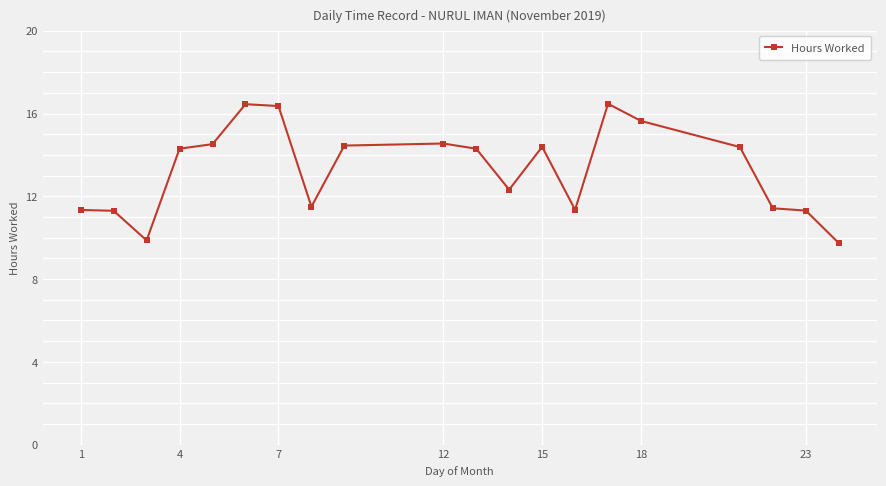

What is the difference between the maximum and second lowest values?

6.6